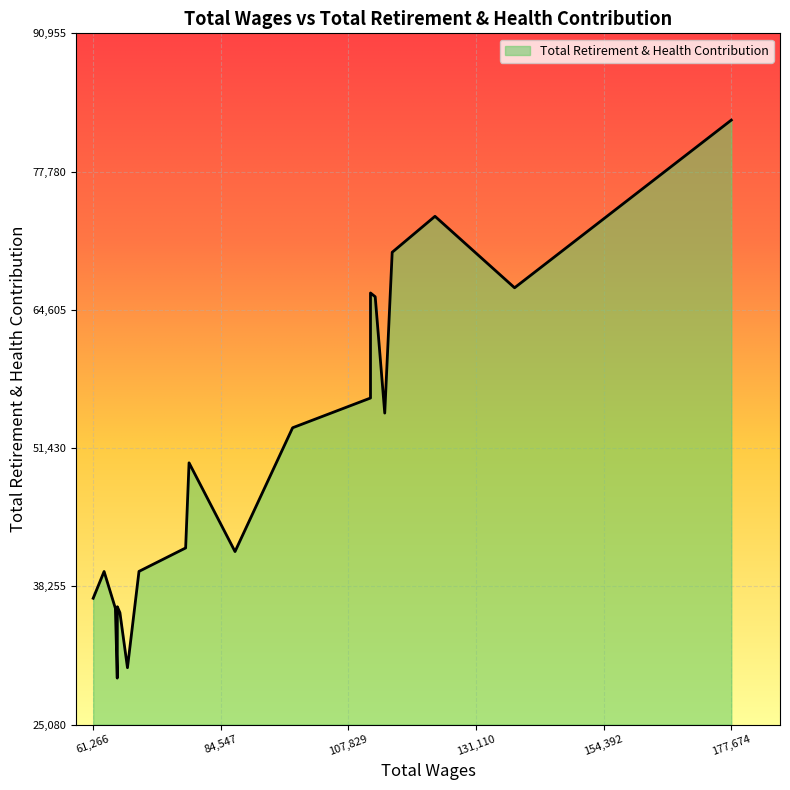

Where is the data nearest to the value 56096?

111852.0